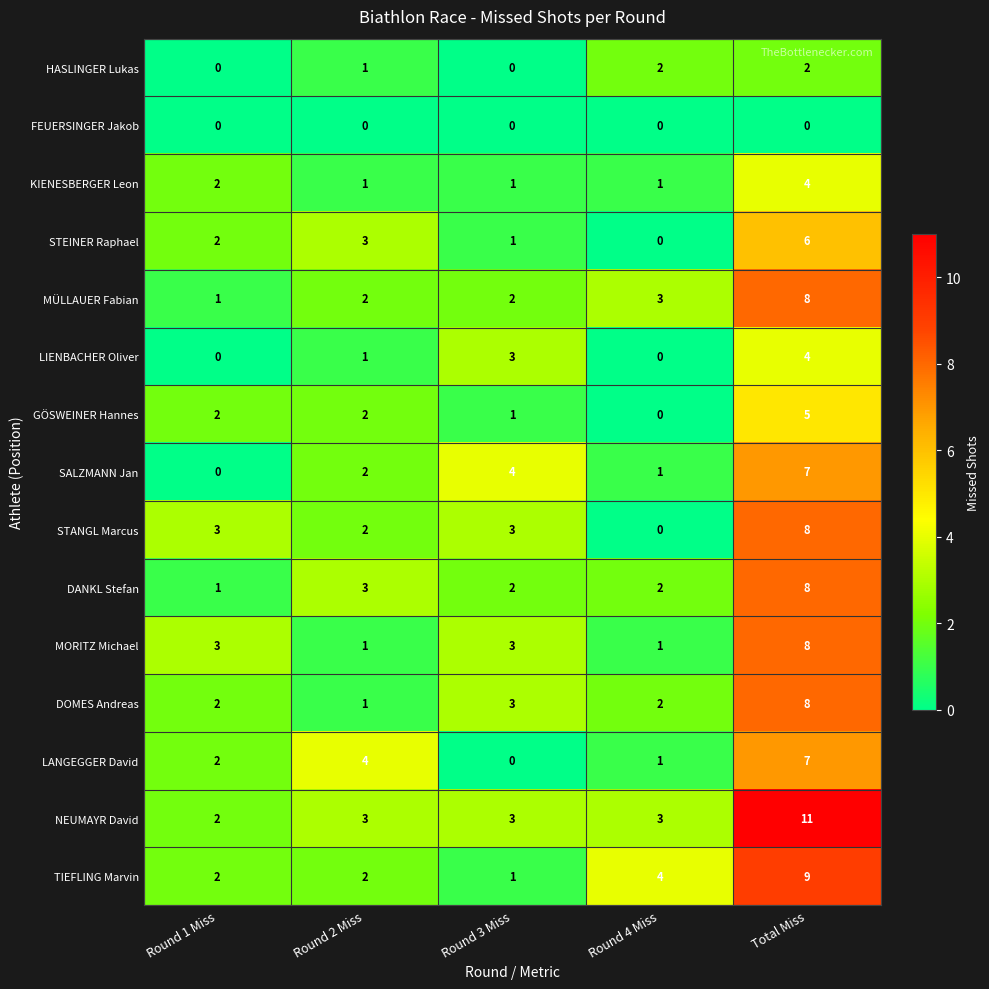

How many values in STANGL Marcus are above zero?

4